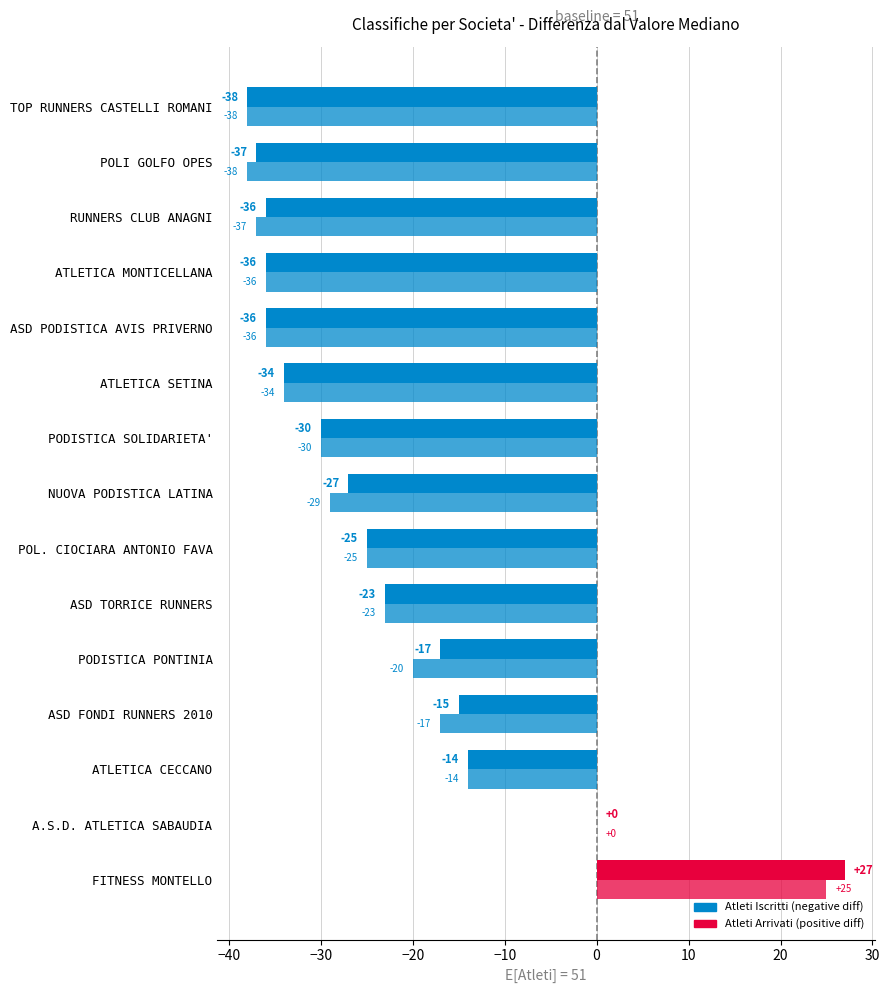

The value of Atleti Iscritti at ATLETICA MONTICELLANA is -36. True or false?

True